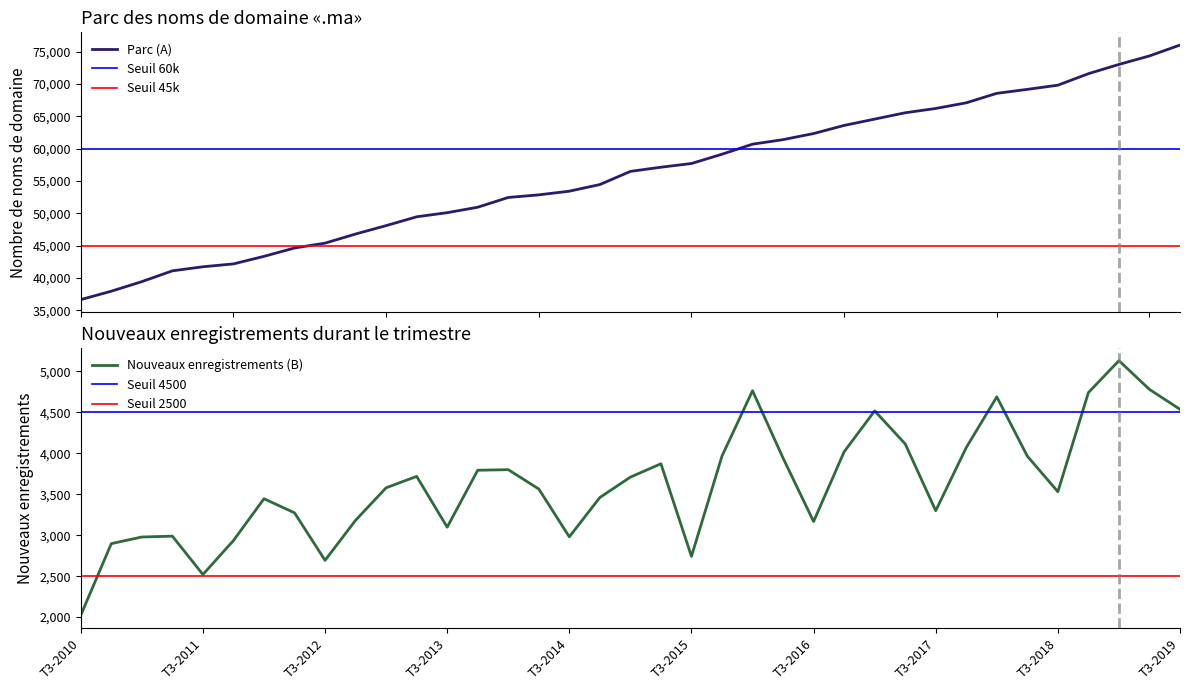

Which has a higher value, T3-2015 or T3-2010?

T3-2015